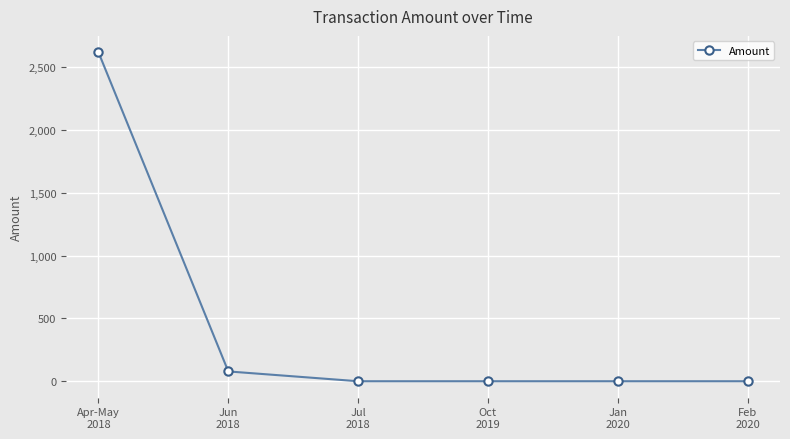

Is it true that the value at Jan
2020 is 0.0?

True